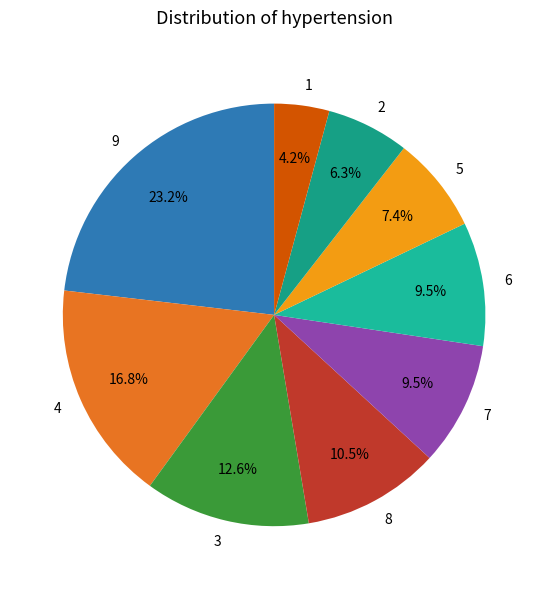

How much of the chart is everything except 4?

83.2%